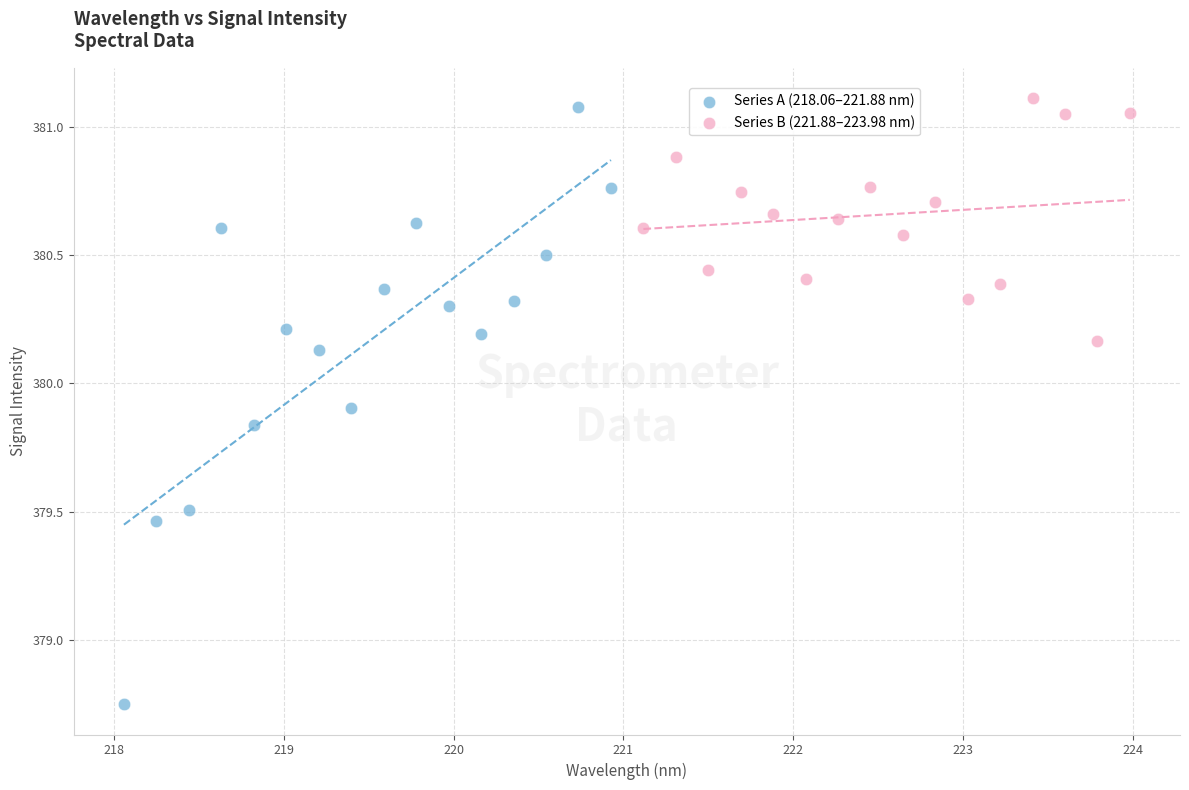

Which series has the largest Y range (max minus min)?

Series A (218.06–221.88 nm)